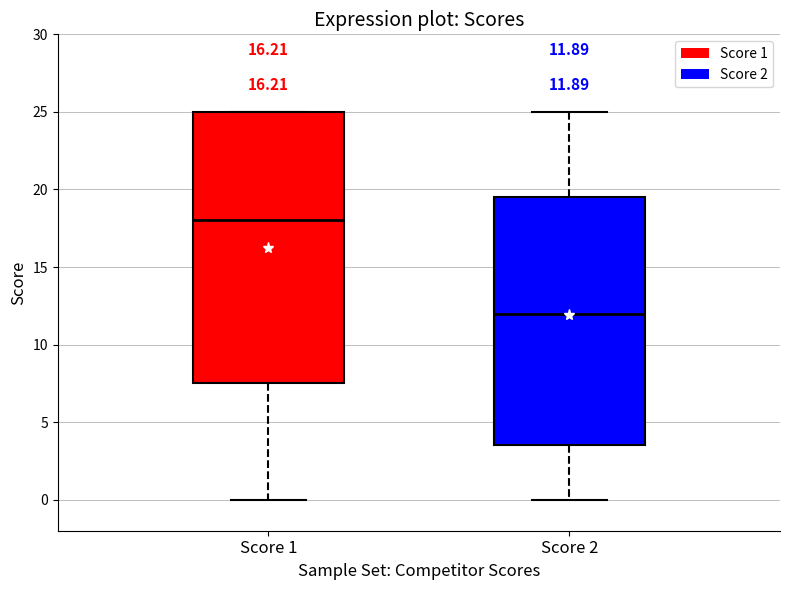

Which box is the tallest, from its lower edge to its upper edge?

Score 1